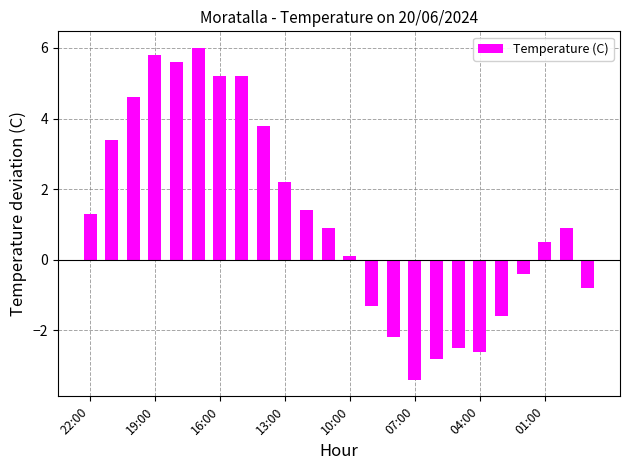

How many values are below zero?

9